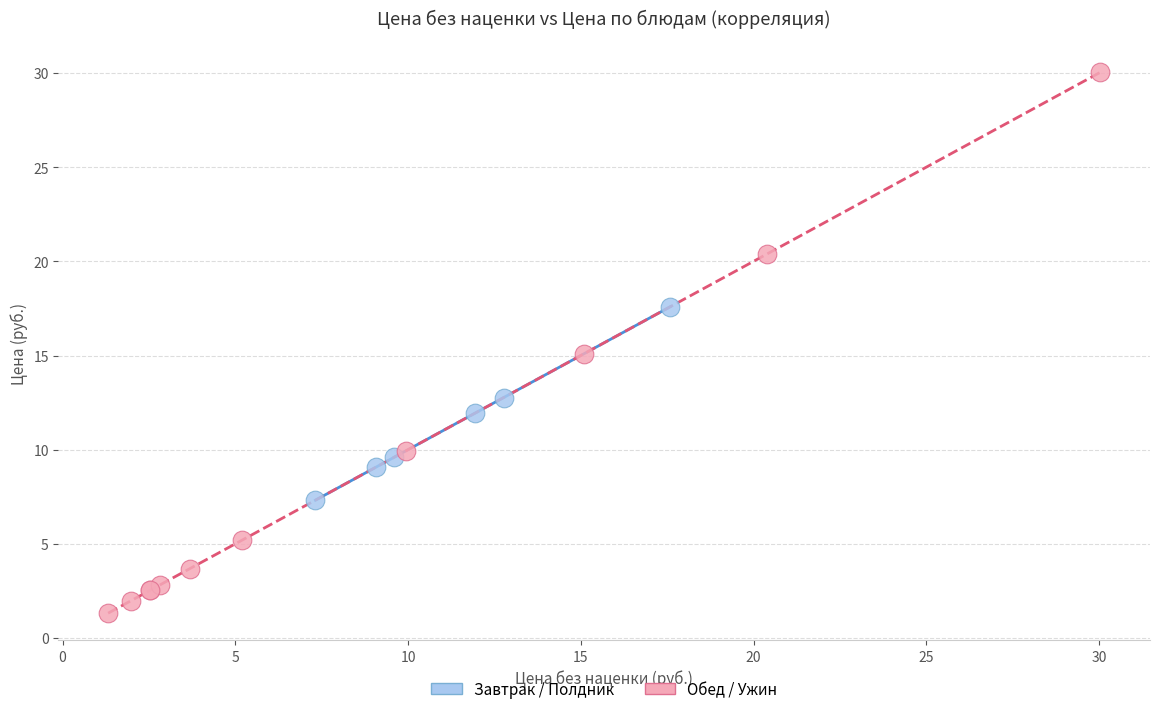

Which series reaches the maximum Y coordinate?

Обед / Ужин